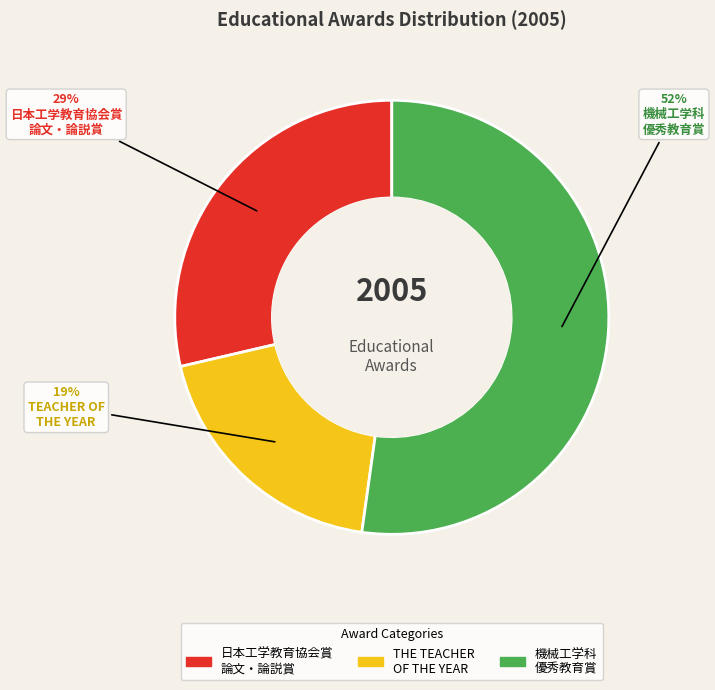

Combined, do 日本工学教育協会賞 論文・論説賞 and THE TEACHER OF THE YEAR account for over 50%?

No